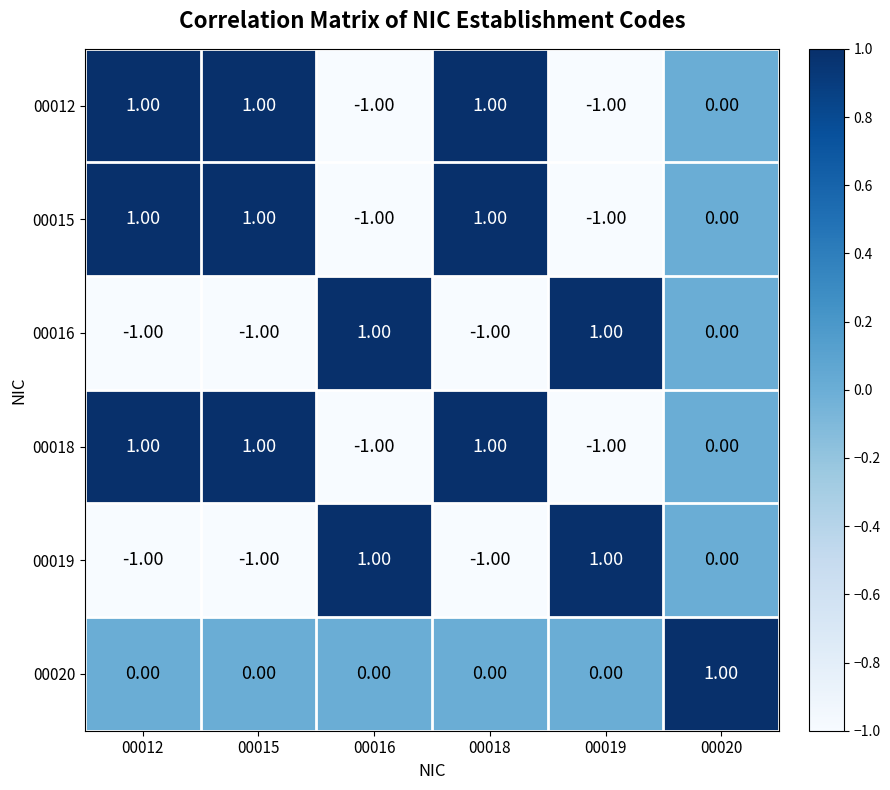

At how many categories does at least one series exceed 0?

6